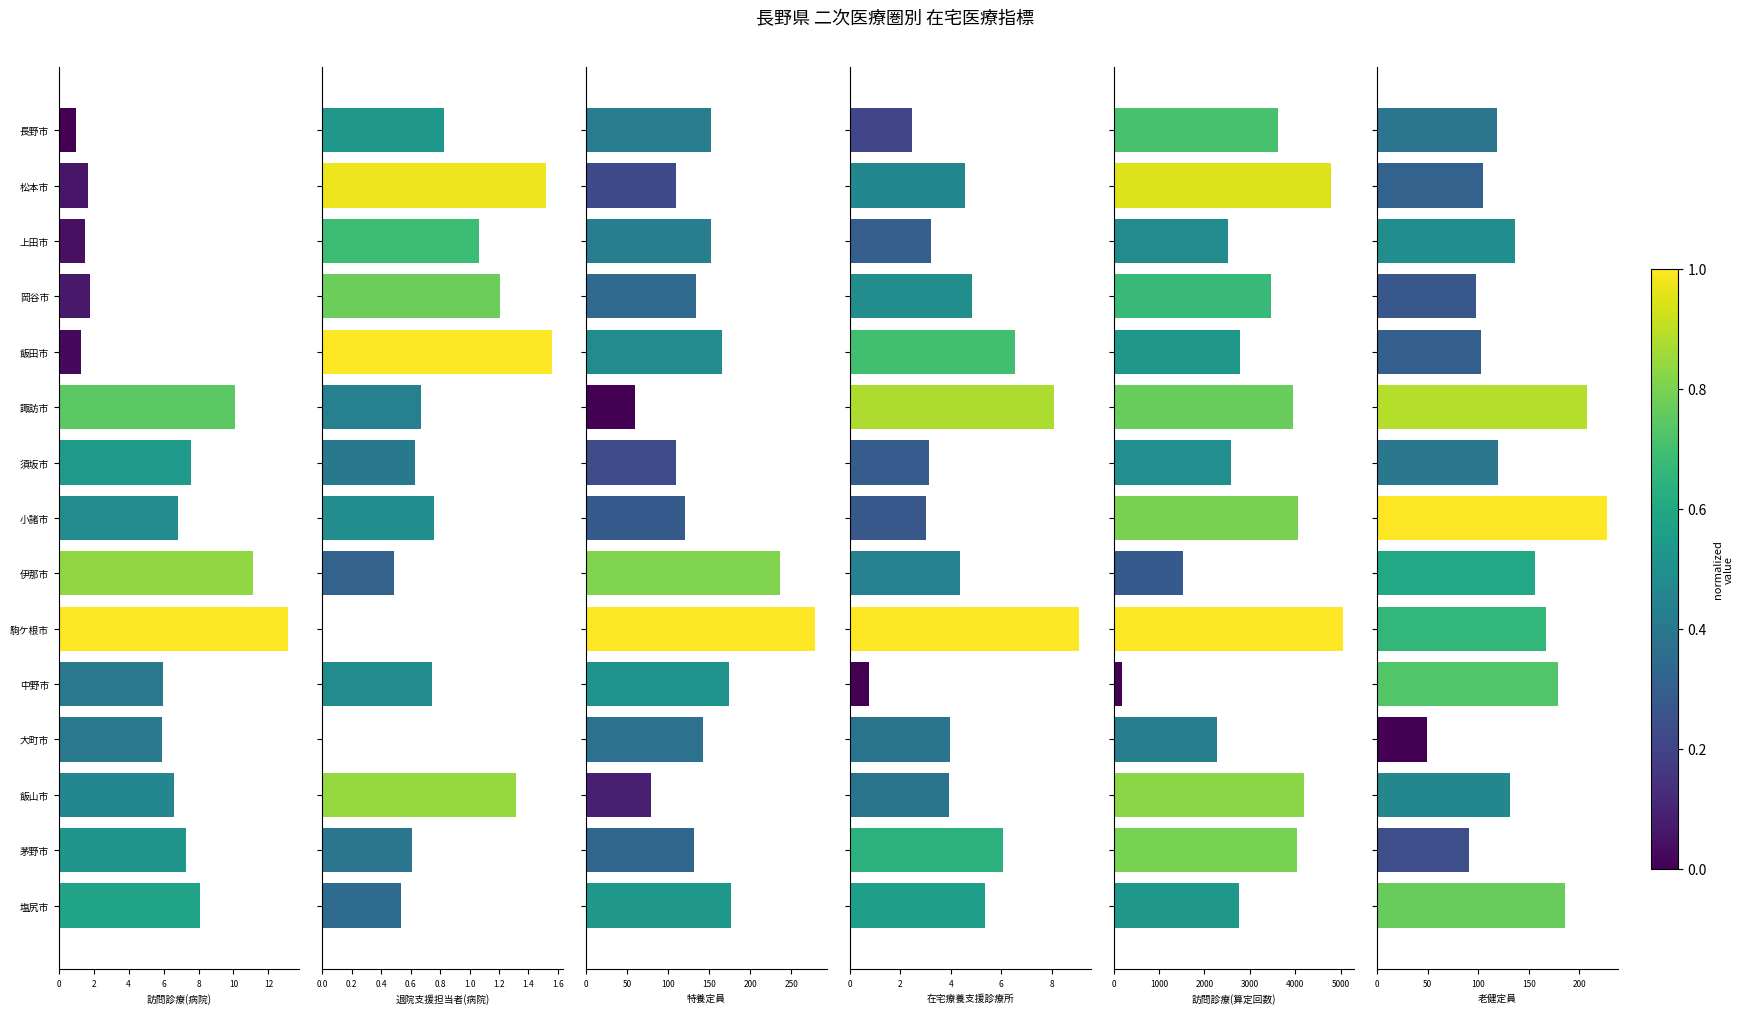

Reading left to right, transcribe all the data shown in this chart.

訪問診療(病院): 1.0	1.7	1.5	1.8	1.2	10.1	7.5	6.8	11.1	13.1	6.0	5.9	6.6	7.3	8.1
退院支援担当者(病院): 0.8	1.5	1.1	1.2	1.6	0.7	0.6	0.8	0.5	0.0	0.7	0.0	1.3	0.6	0.5
特養定員: 152.4	109.2	152.7	134.6	166.2	59.9	110.0	121.0	236.9	279.6	173.8	142.4	78.9	131.5	177.3
在宅療養支援診療所: 2.5	4.6	3.2	4.8	6.5	8.1	3.1	3.0	4.4	9.1	0.7	4.0	3.9	6.1	5.4
訪問診療(算定回数): 3629.4	4784.3	2523.8	3468.3	2774.7	3947.9	2587.7	4072.5	1538.5	5049.5	190.2	2275.1	4197.8	4050.6	2767.5
老健定員: 118.1	104.8	136.5	97.7	102.6	207.2	119.5	227.0	156.2	166.6	179.0	49.4	131.5	91.3	185.9